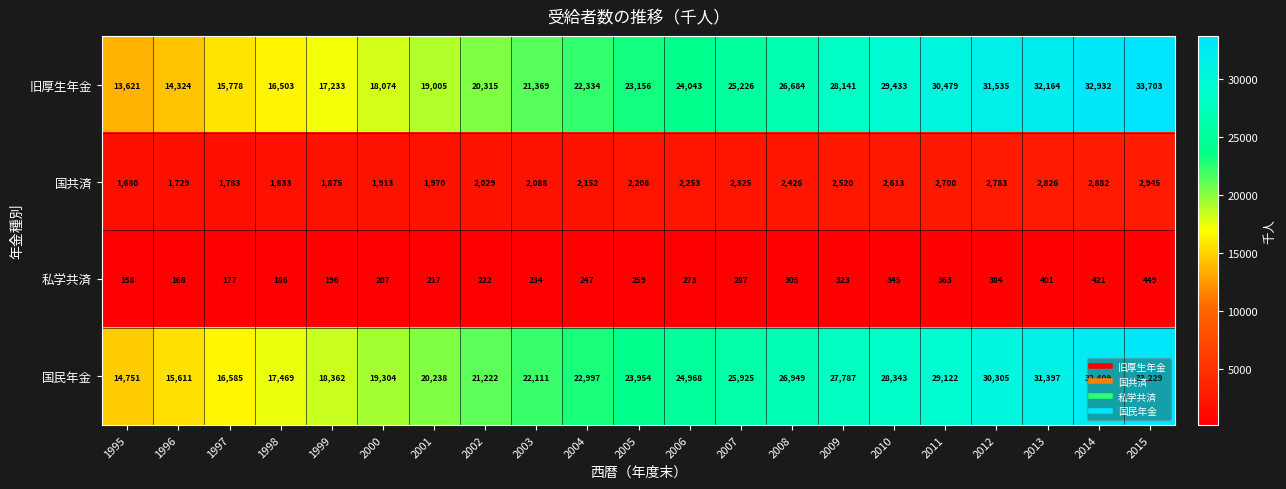

How many series are shown in this chart?

4